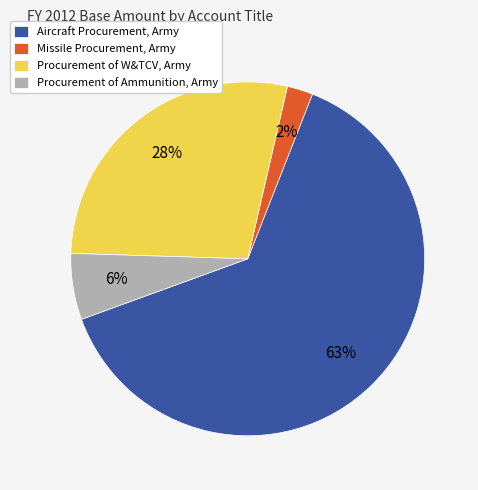

The Aircraft Procurement, Army slice represents 53% of the pie. True or false?

False